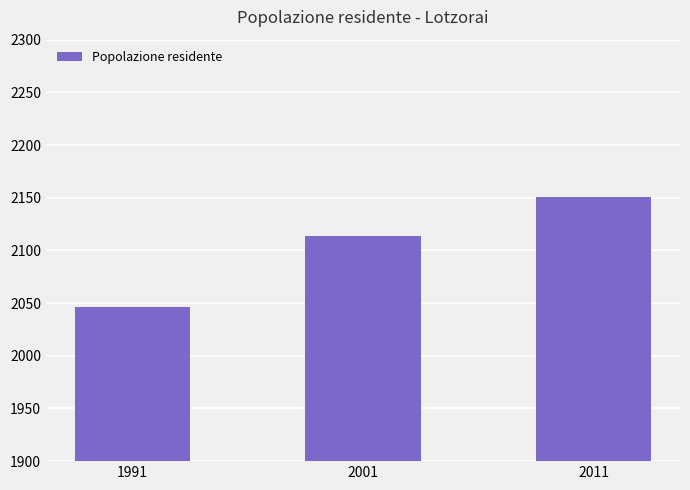

Does the chart contain stacked bars?

No